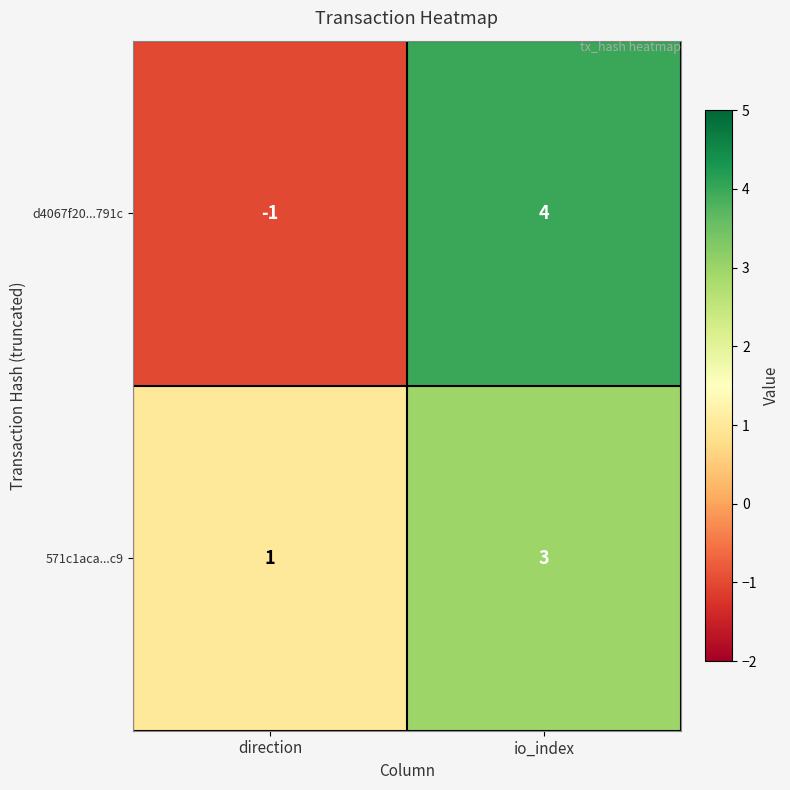

At which category does the chart reach its peak across all series?

io_index